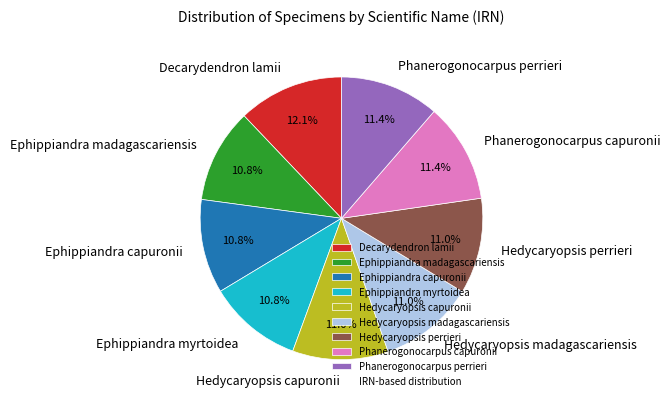

Combined, do Ephippiandra madagascariensis and Decarydendron lamii account for over 50%?

No